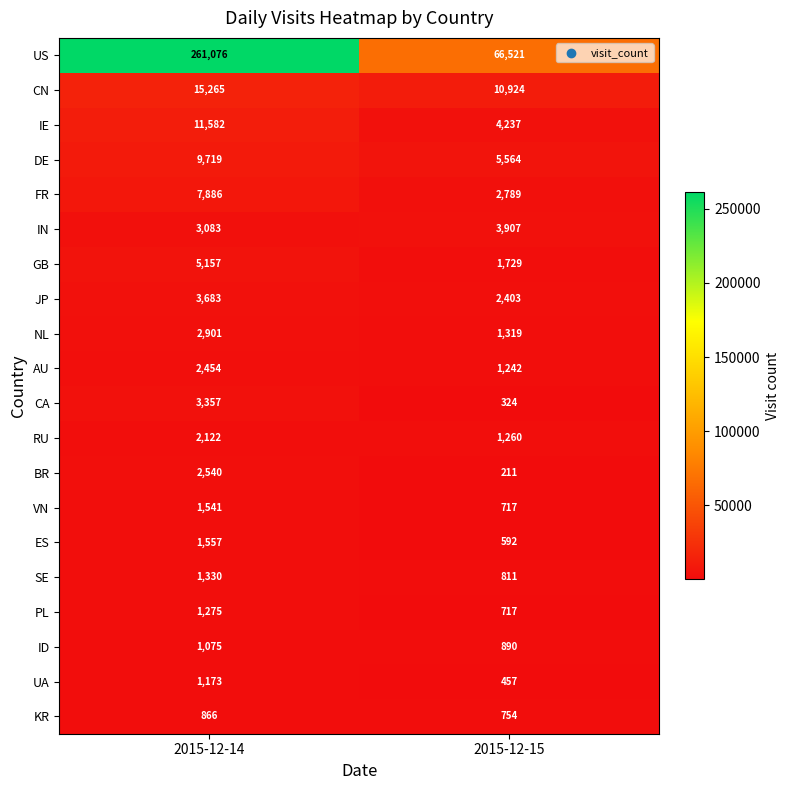

What is the average value of the VN series?

1129